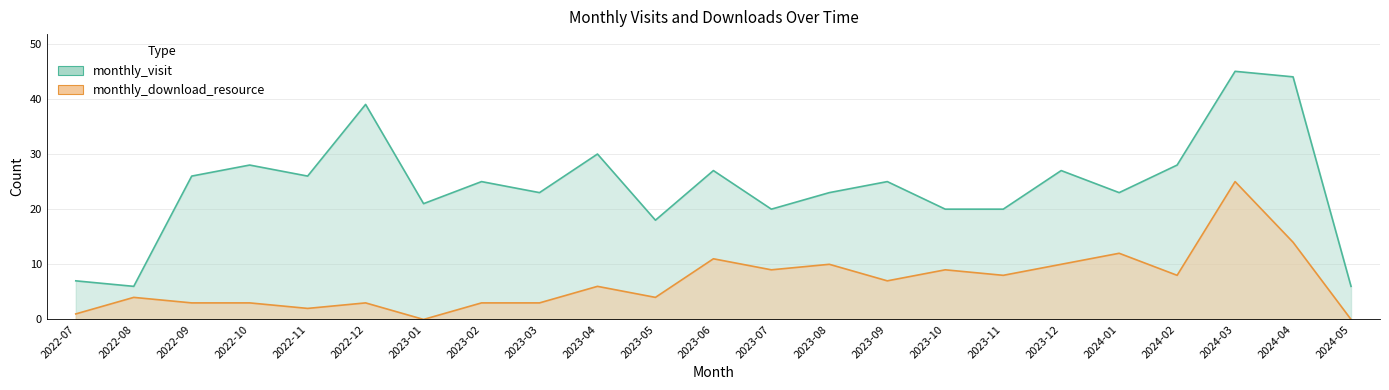

The monthly_download_resource series shows 16 at 2023-10. True or false?

False